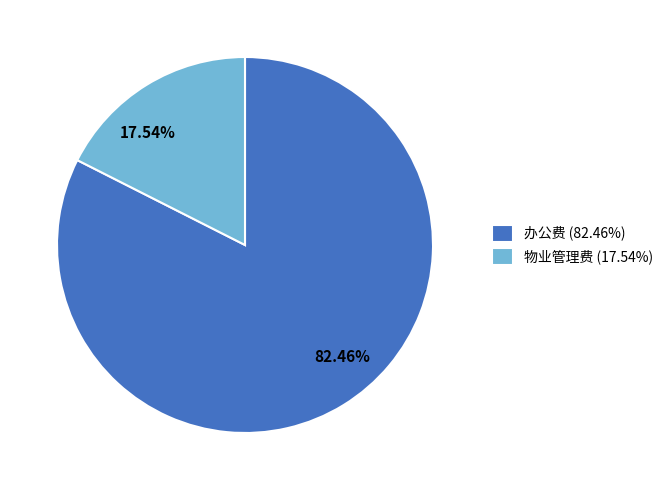

Does 17.54% account for over 50% of the chart?

No